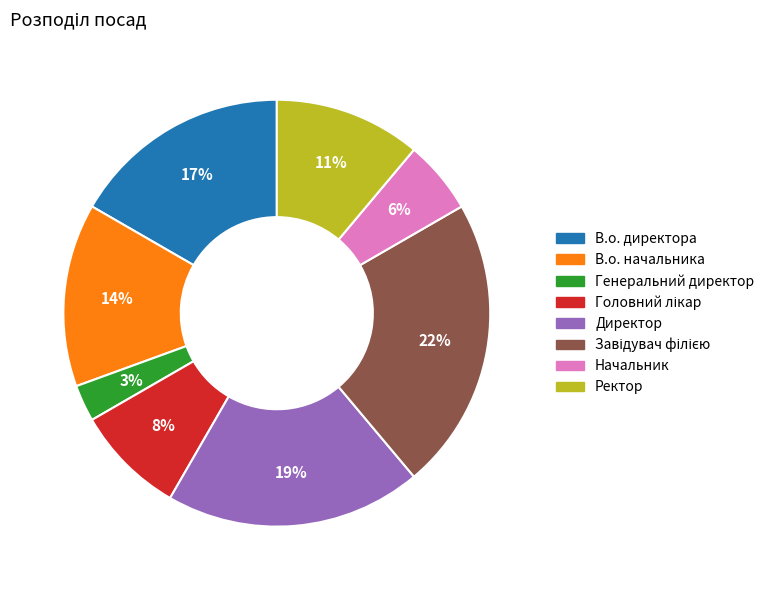

To the nearest percent, what portion does В.о. начальника represent?

14%